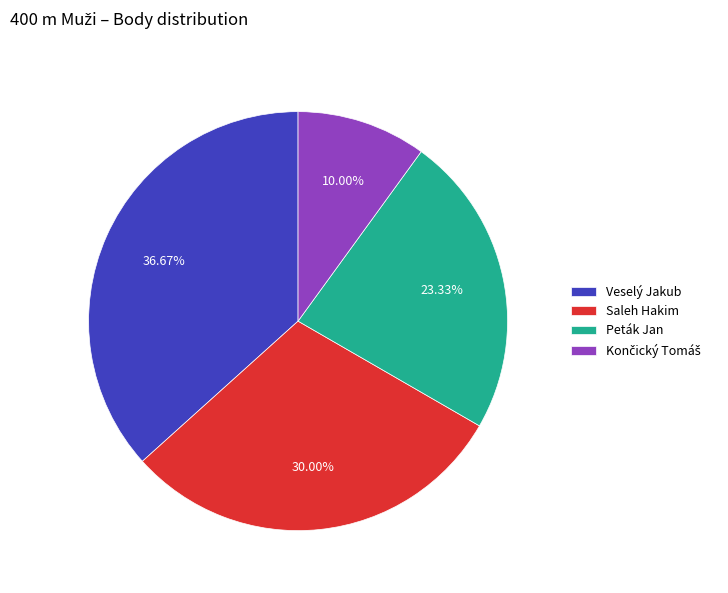

To the nearest percent, what is the difference between the Saleh Hakim and Peták Jan slice percentages?

7%